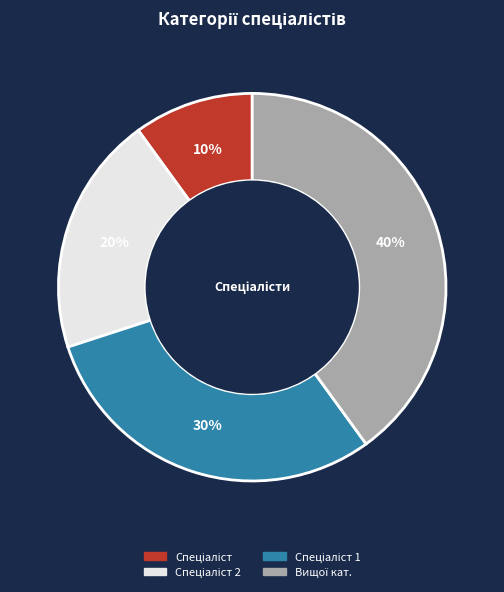

To the nearest percent, what is the average slice percentage?

25%